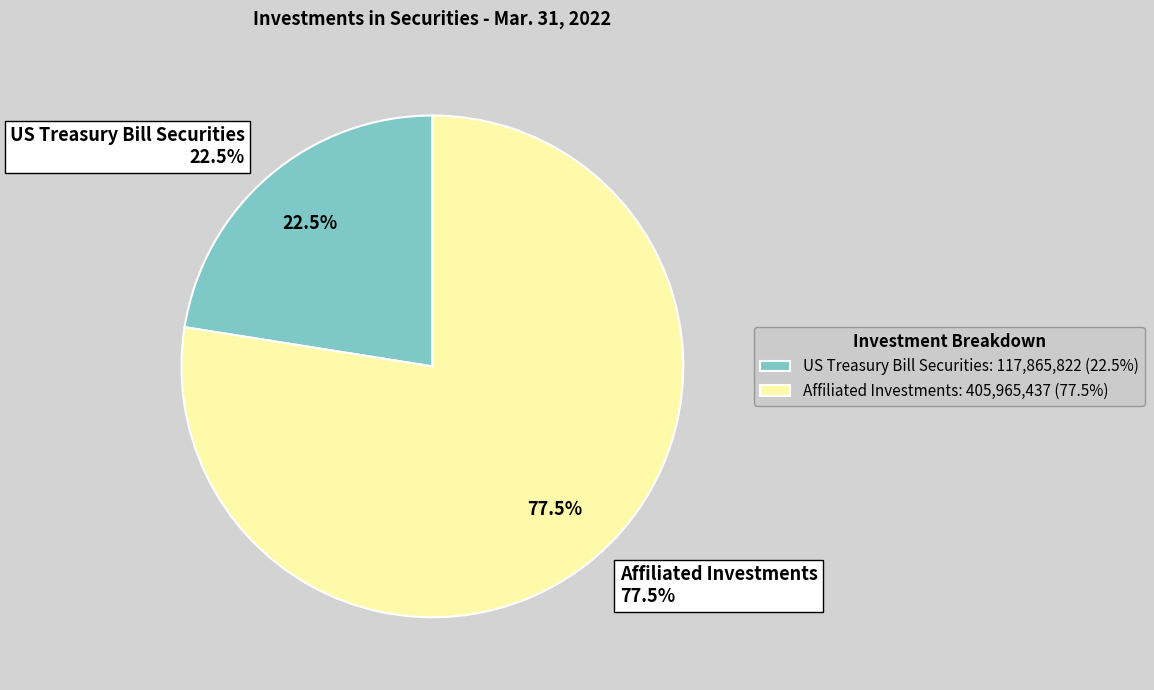

True or false: Affiliated Investments accounts for 77% of the total.

True